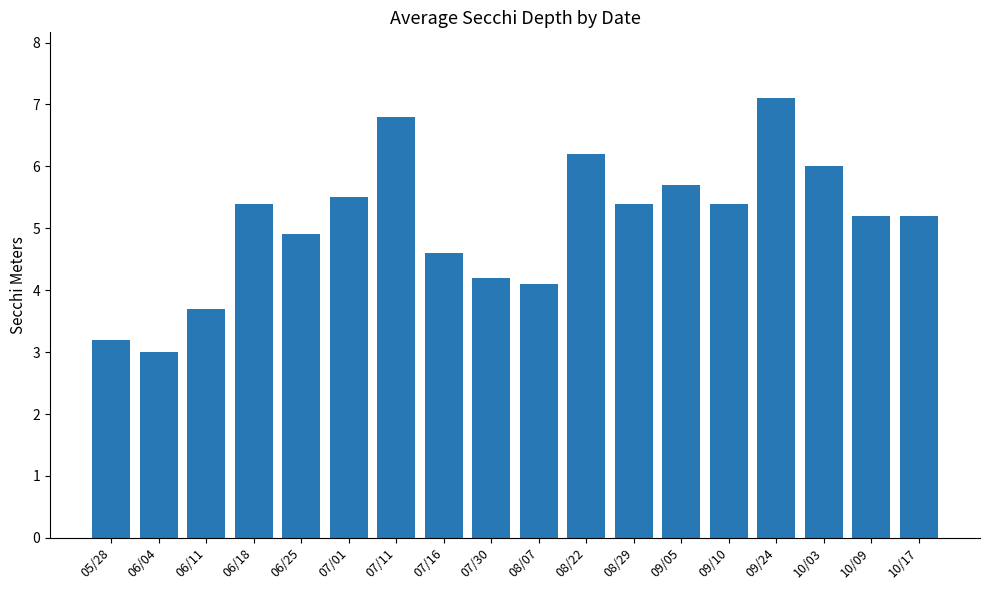

Reading left to right, extract all data points from this chart.

05/28=3.2	06/04=3.0	06/11=3.7	06/18=5.4	06/25=4.9	07/01=5.5	07/11=6.8	07/16=4.6	07/30=4.2	08/07=4.1	08/22=6.2	08/29=5.4	09/05=5.7	09/10=5.4	09/24=7.1	10/03=6.0	10/09=5.2	10/17=5.2